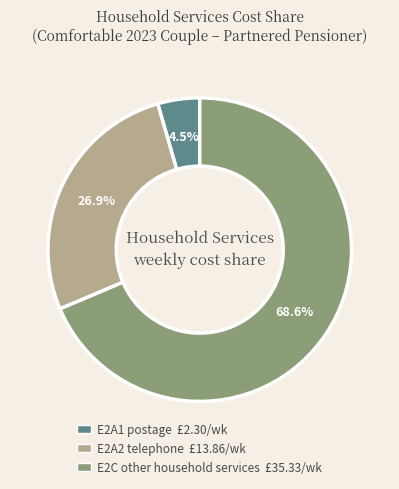

What percentage is NOT represented by E2A2 telephone?

73.1%